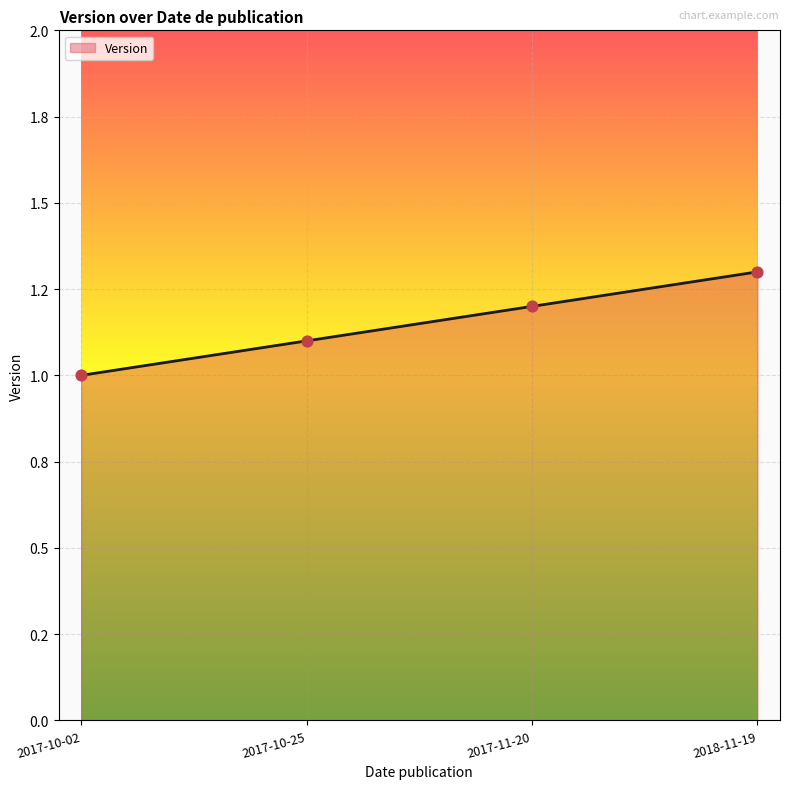

Which has a higher value, 2018-11-19 or 2017-11-20?

2018-11-19